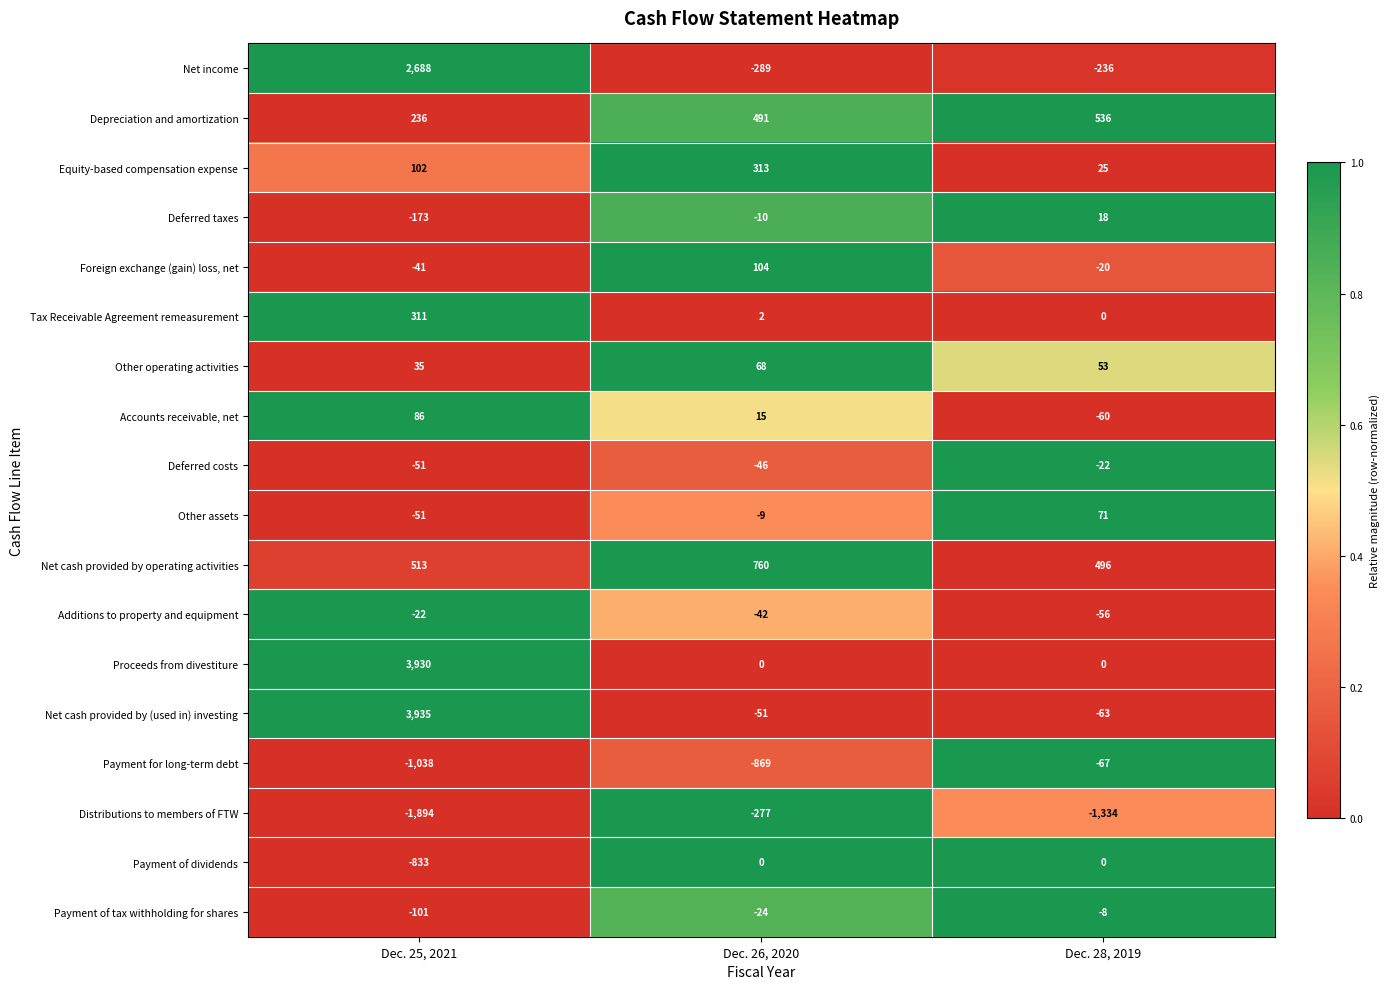

The value of Payment for long-term debt at Dec. 25, 2021 is -512. True or false?

False